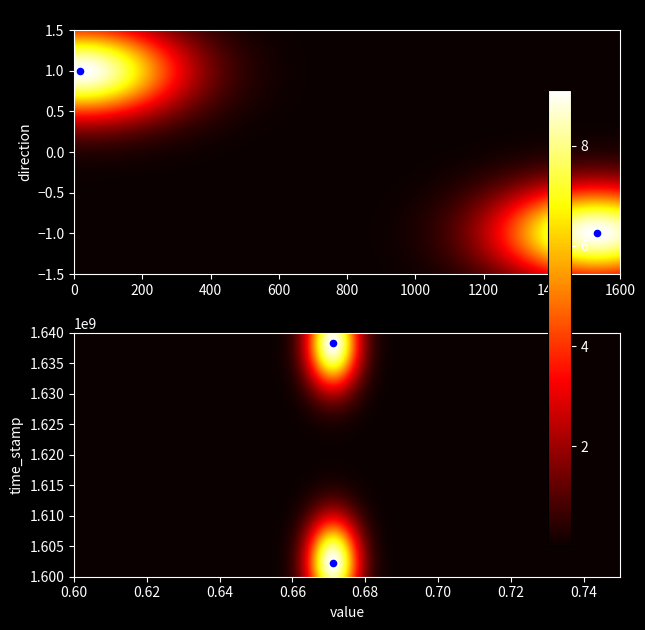

Is the value of e07a660705900ac00edec3d0d261830a9b5920e at value greater than the value of a3a186a3da5995144939b49f3d5aa87b4c425ba at time_stamp?

No